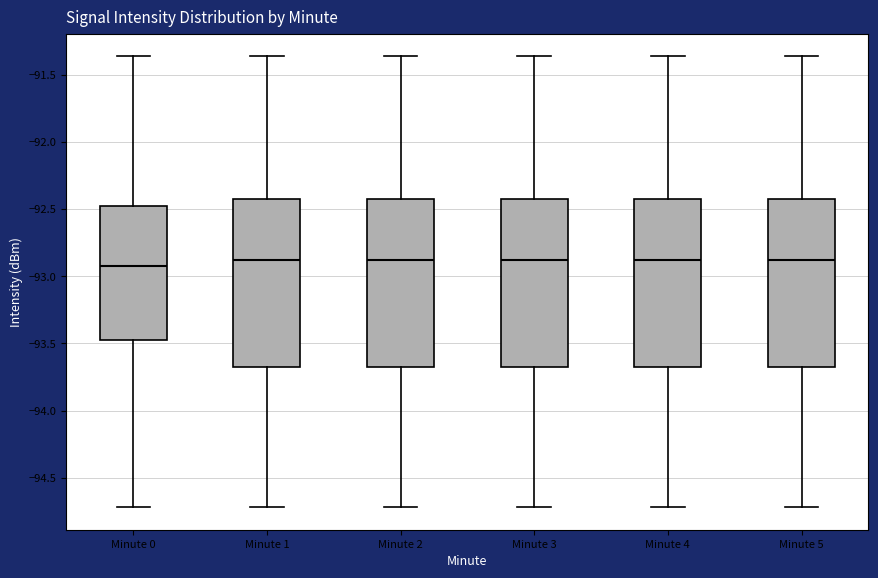

Where is the upper edge of the box for Minute 3 on the y-axis? The values are not printed on the chart, so give them approximately, as read against the axis.

-92.45